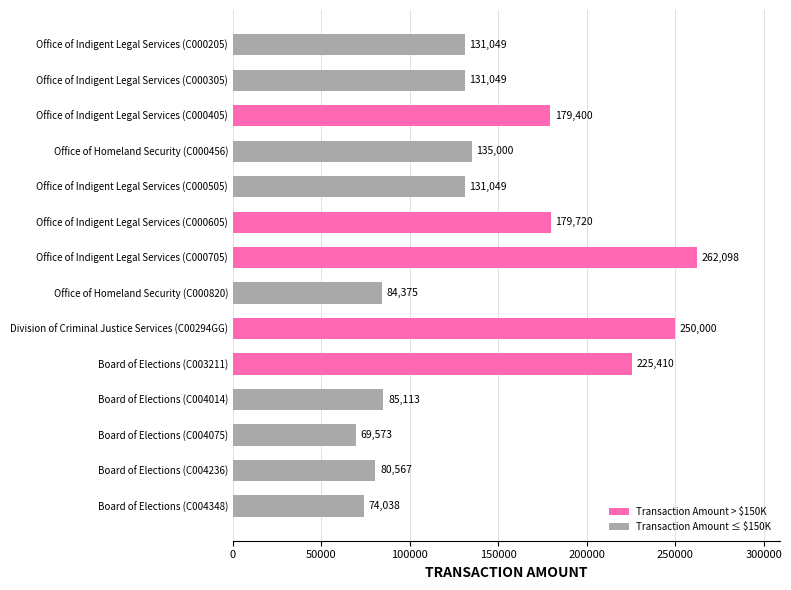

True or false: the data shows 57659.1 at Office of Indigent Legal Services (C000205).

False